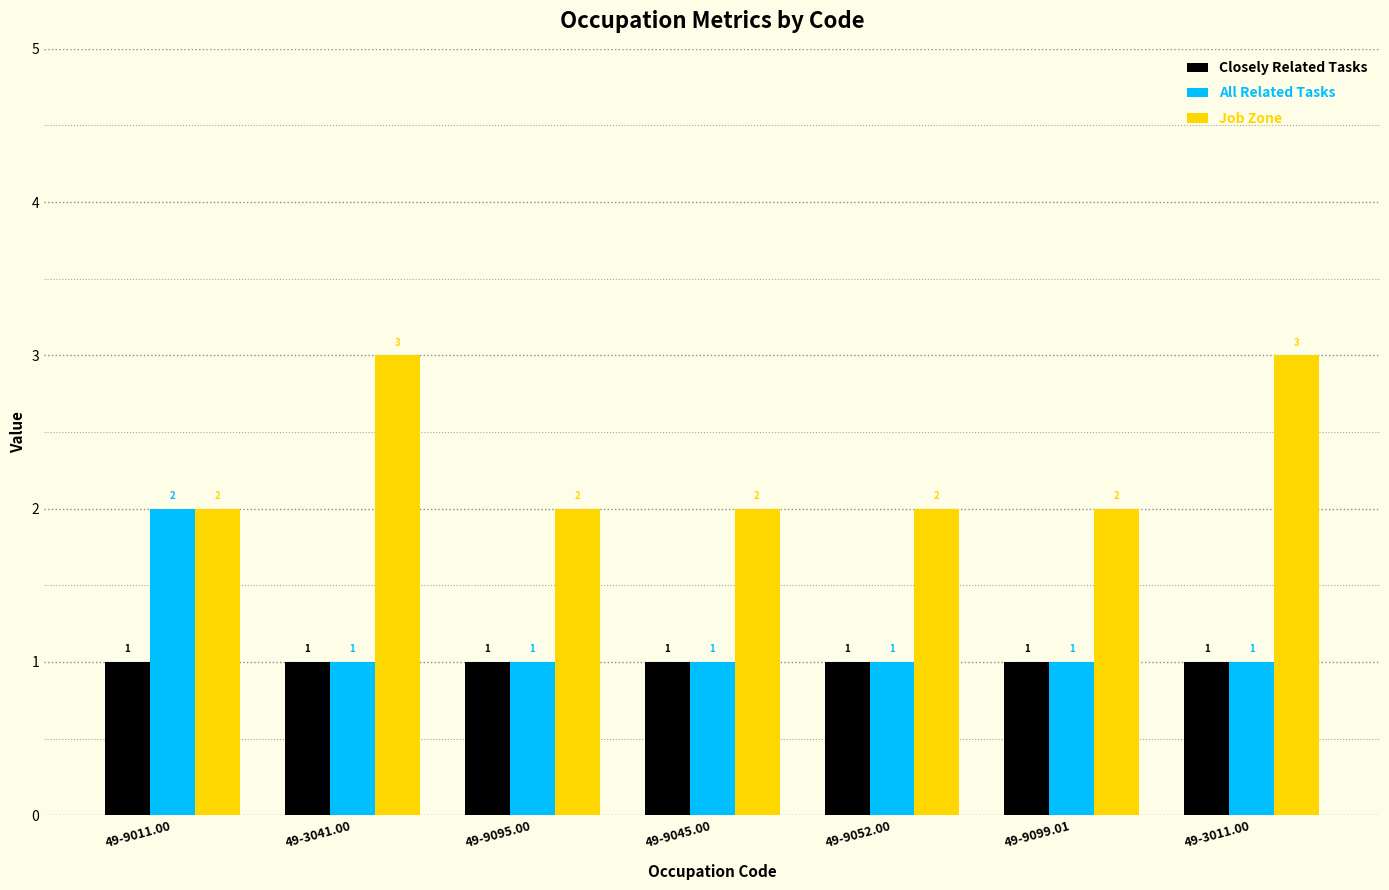

What is the difference between the highest and lowest values at 49-9045.00?

1